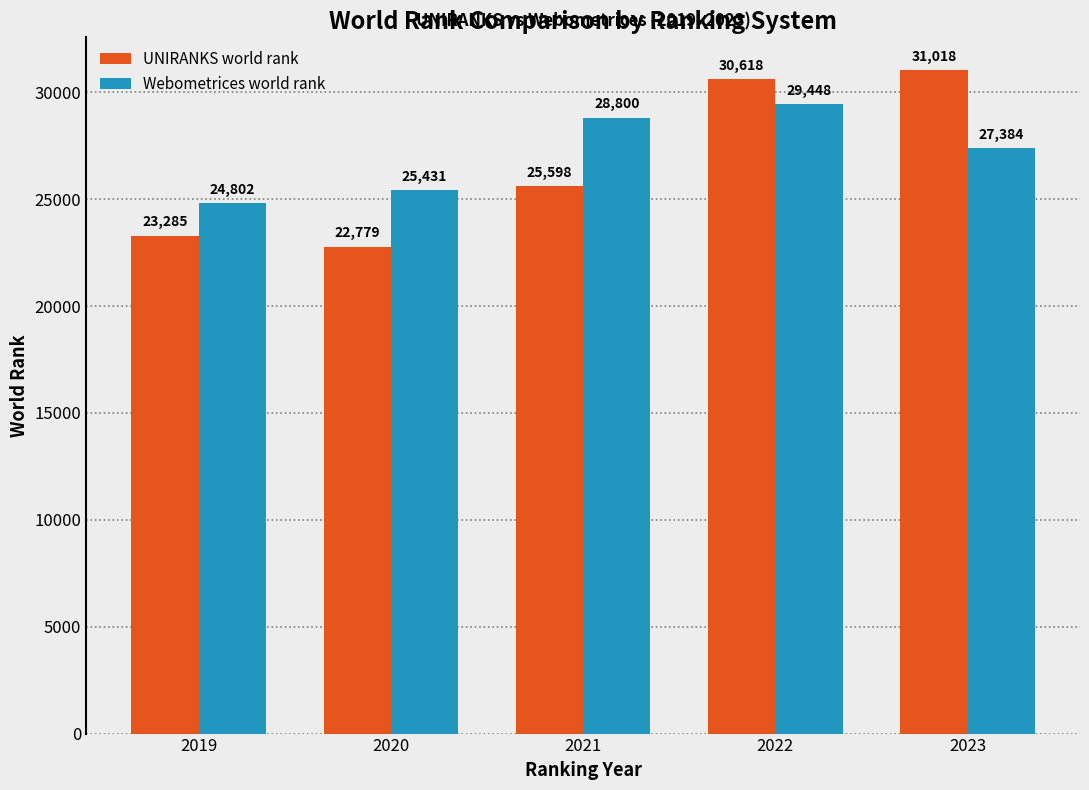

Which series has the widest spread of values?

UNIRANKS world rank